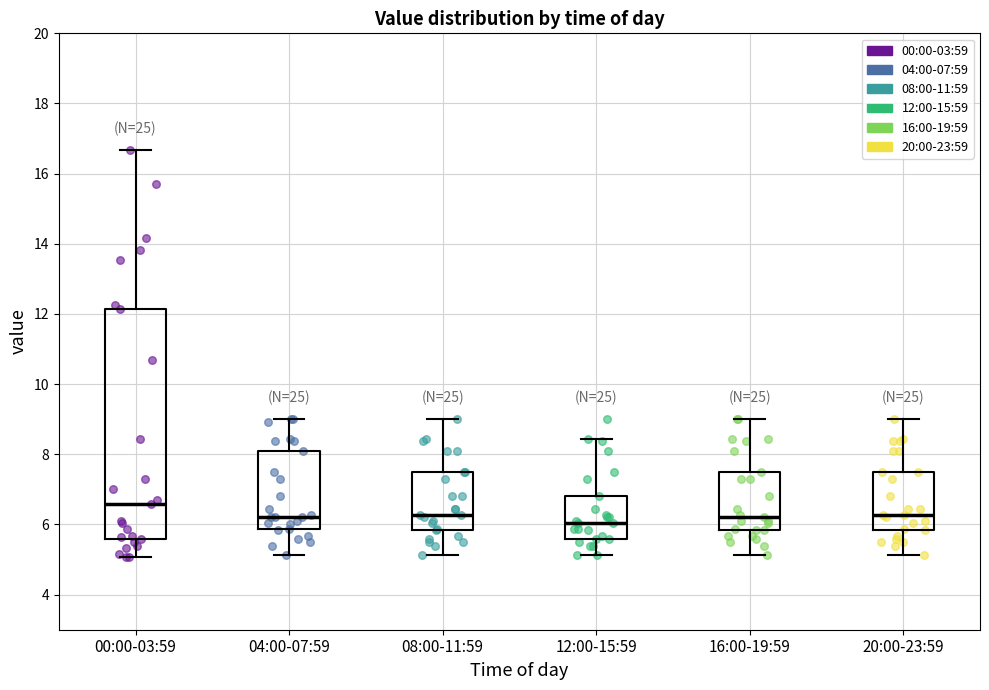

Where does the lower whisker of the box for 20:00-23:59 end on the y-axis? The values are not printed on the chart, so give them approximately, as read against the axis.

5.2